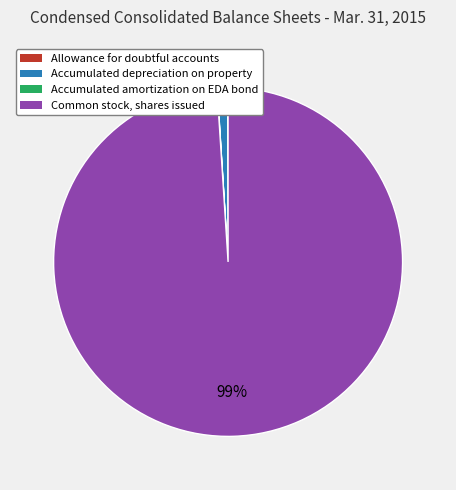

To the nearest percent, what is the difference between the largest and smallest slice percentages?

99%